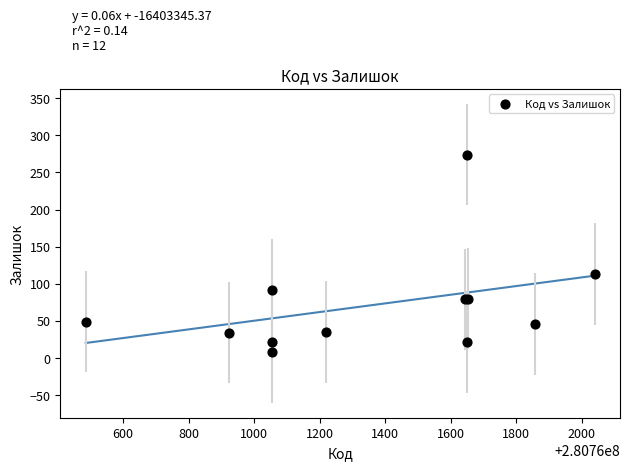

What Y value in the scatter plot is closest to 141?

113